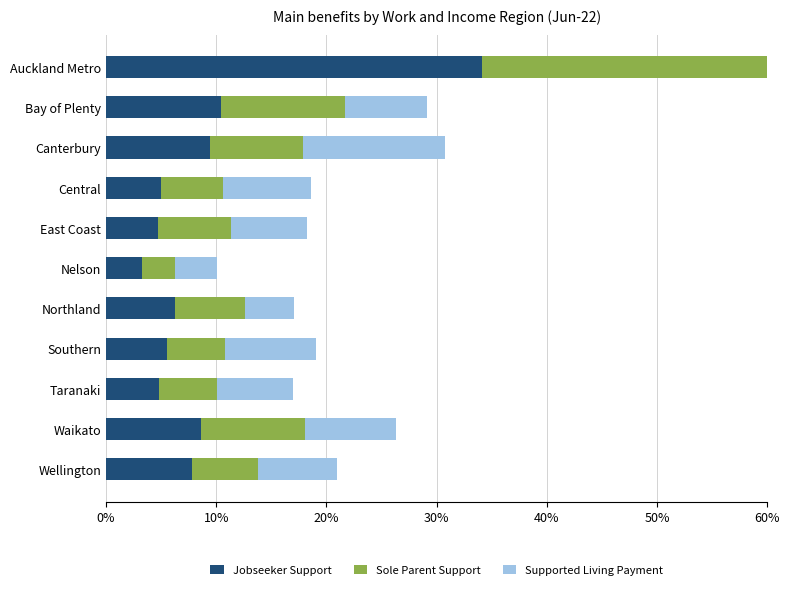

What is the minimum value for Sole Parent Support?

3.0